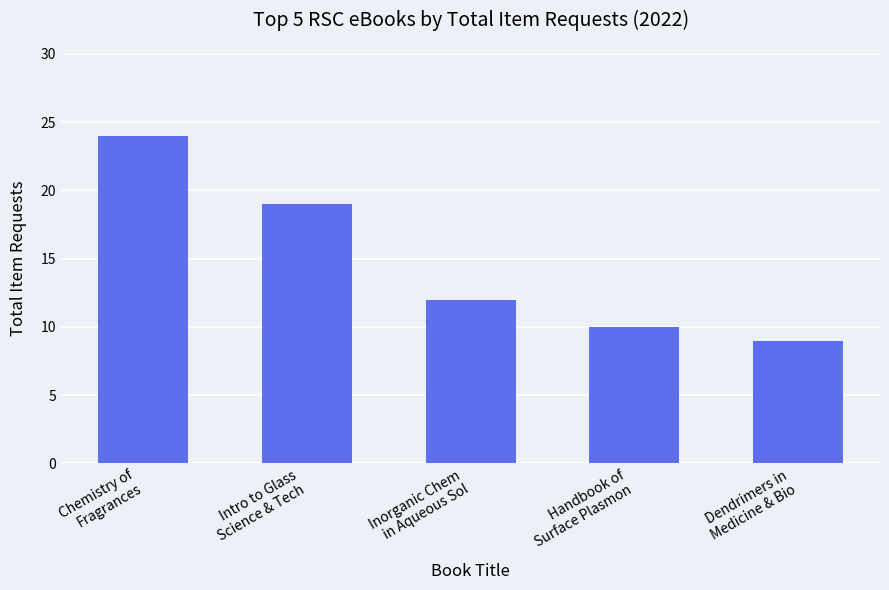

What position from the right is Chemistry of
Fragrances?

5